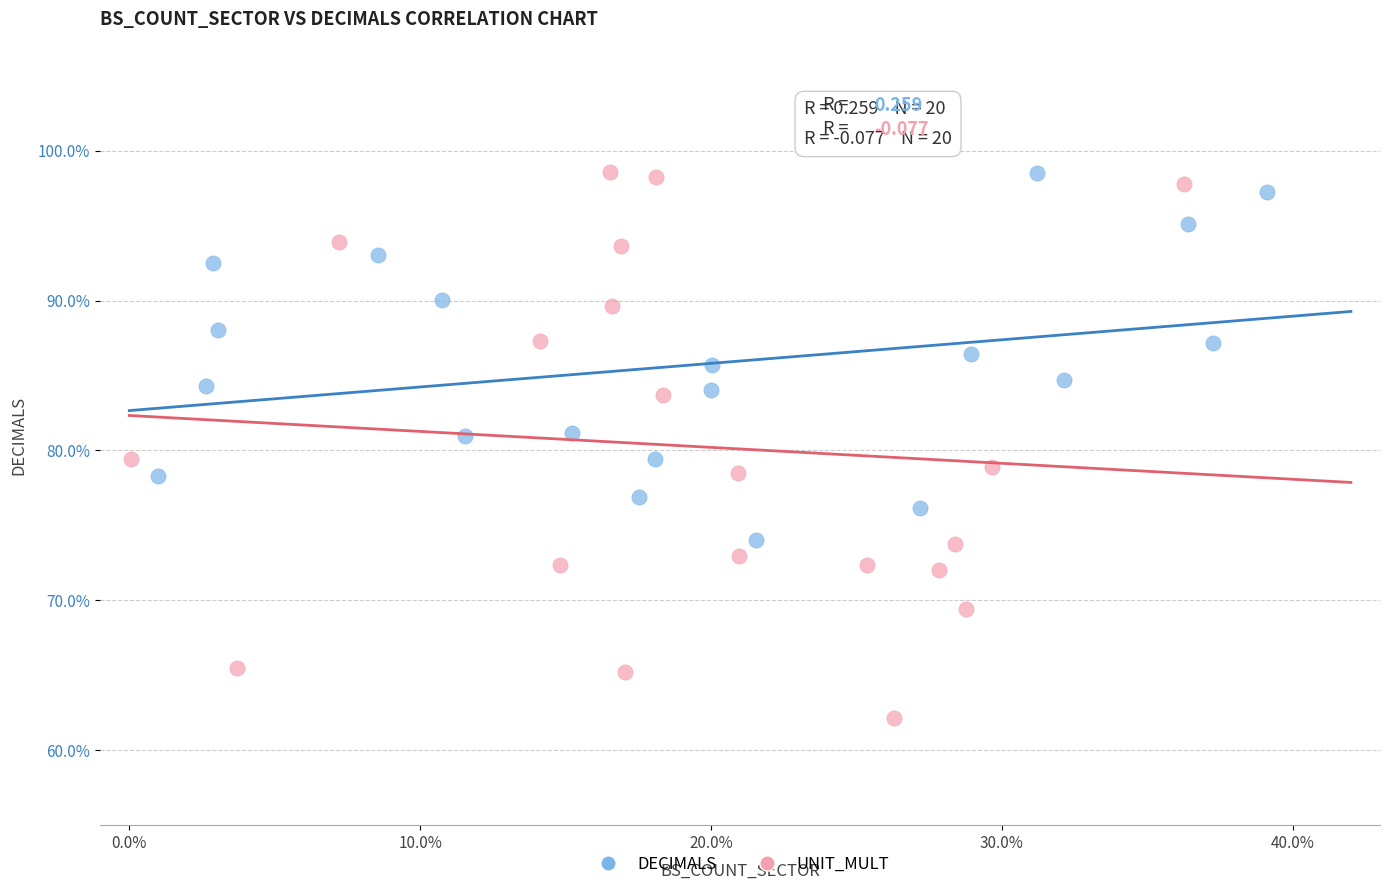

What are all the series names shown in the legend?

DECIMALS, UNIT_MULT